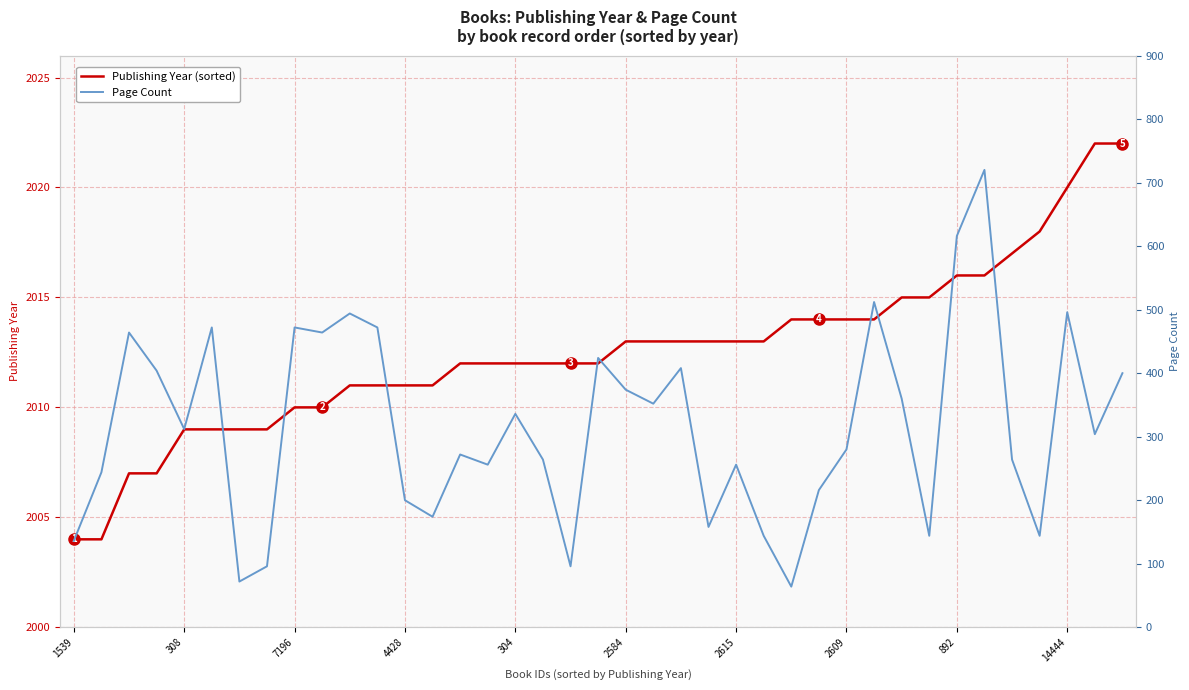

Is the value of Page Count at 18 greater than the value of Publishing Year at 308?

No